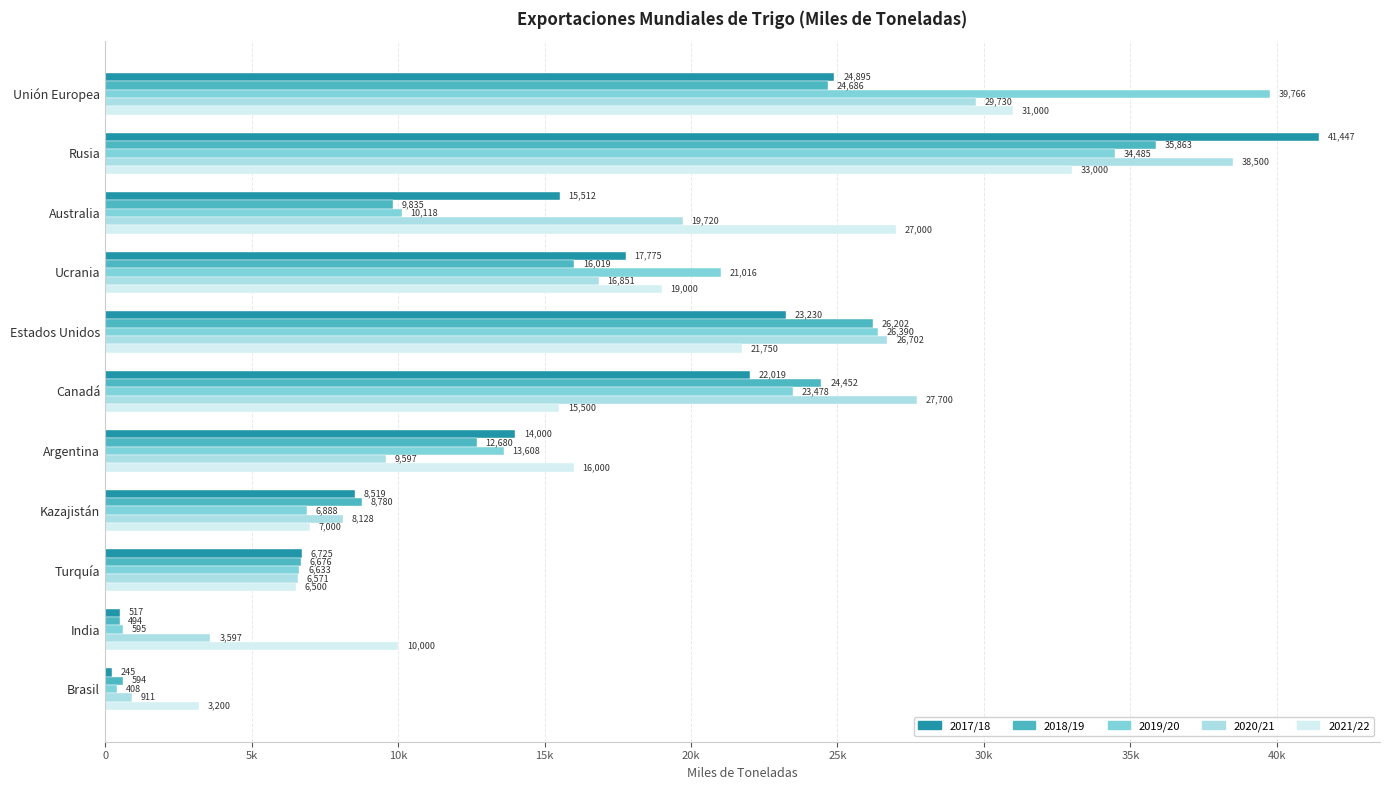

What are all the series names shown in the legend?

2017/18, 2018/19, 2019/20, 2020/21, 2021/22